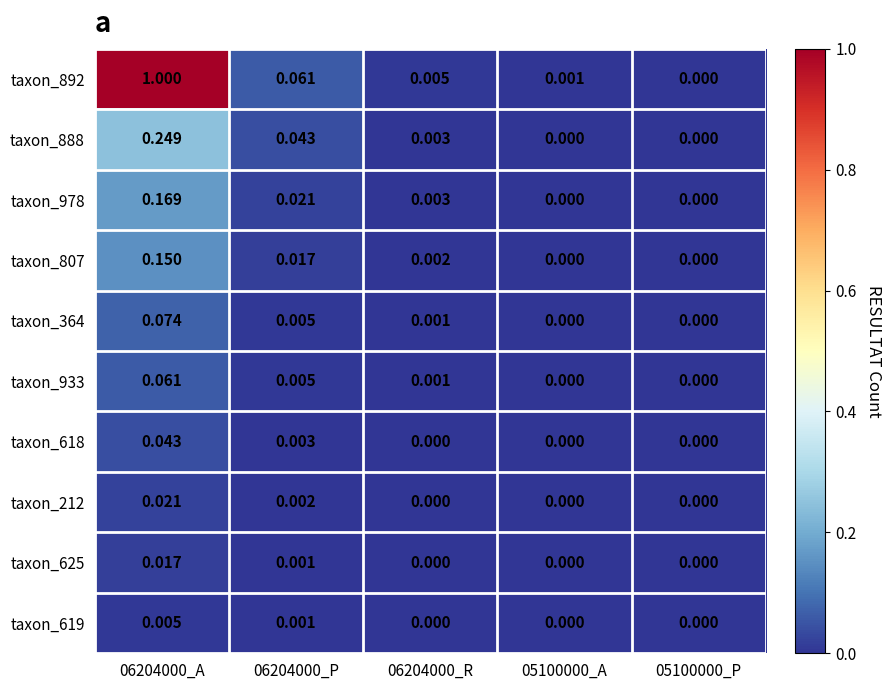

Is the value of taxon_807 at 06204000_A greater than the value of taxon_978 at 06204000_P?

Yes